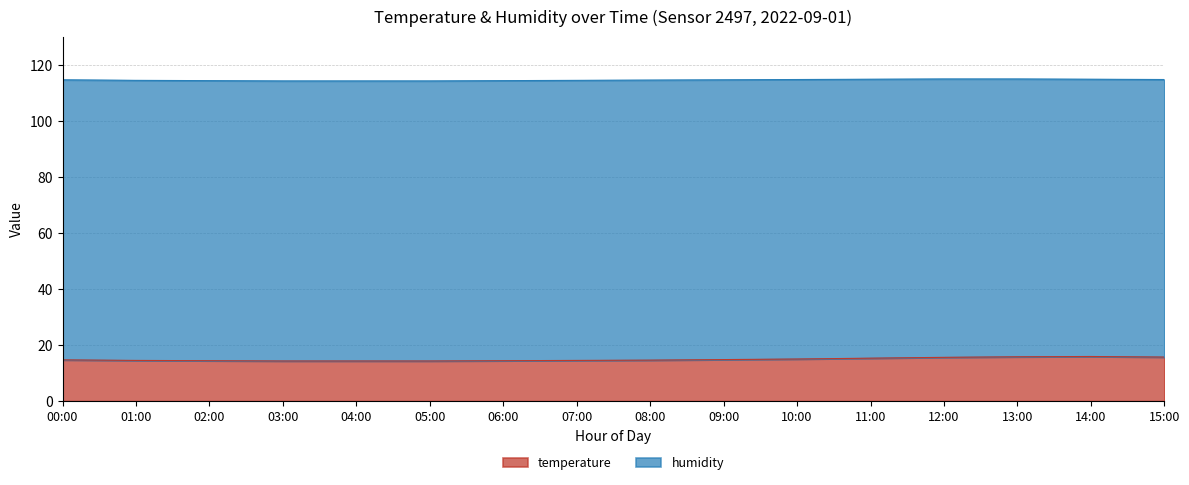

Rank the categories by value from lowest to highest.

03:00, 04:00, 05:00, 02:00, 06:00, 01:00, 07:00, 08:00, 00:00, 09:00, 10:00, 11:00, 12:00, 15:00, 13:00, 14:00